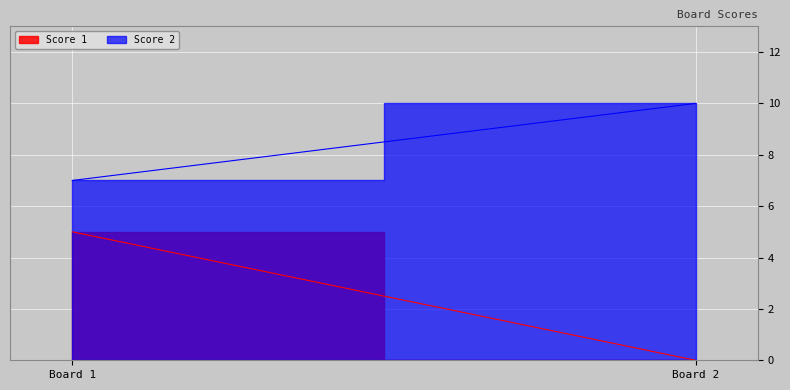

At which label is Score 2 closest to 8?

1